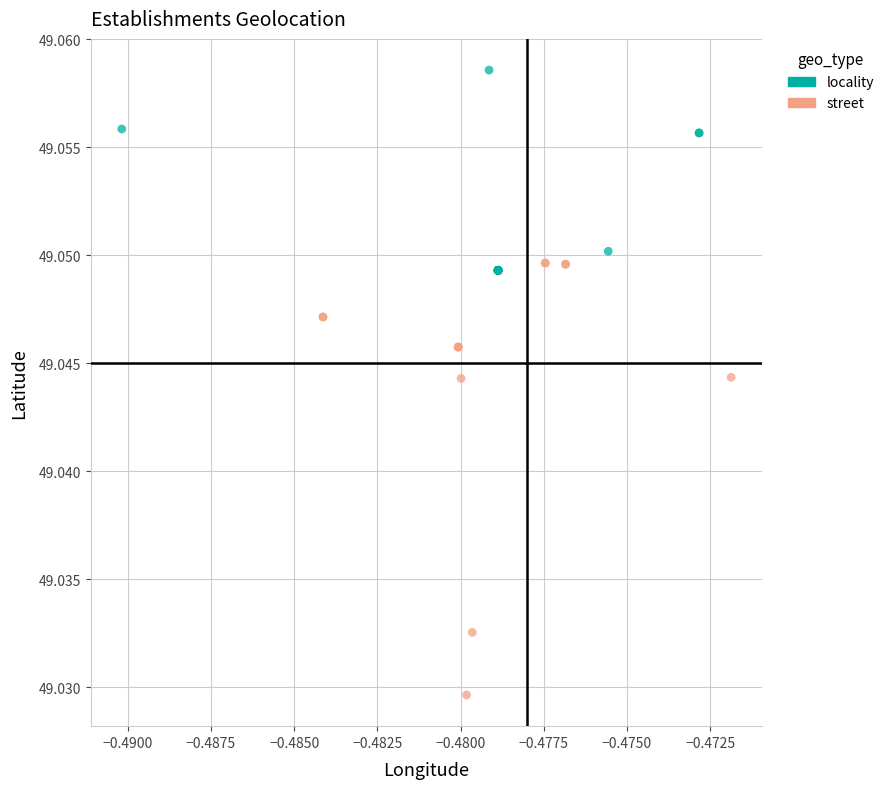

Which series reaches the maximum Y coordinate?

locality